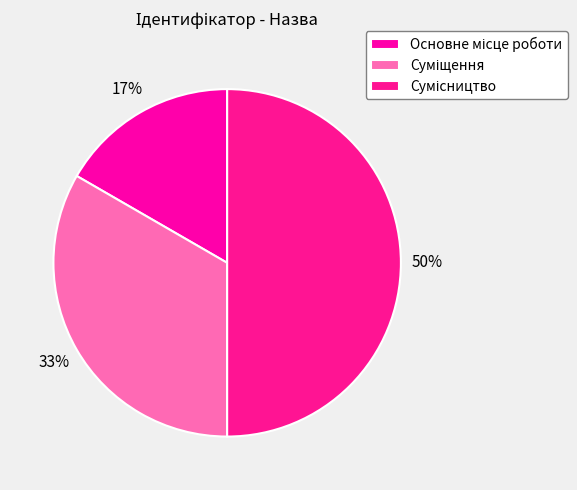

To the nearest percent, what is the combined percentage of Основне місце роботи and Сумісництво?

67%